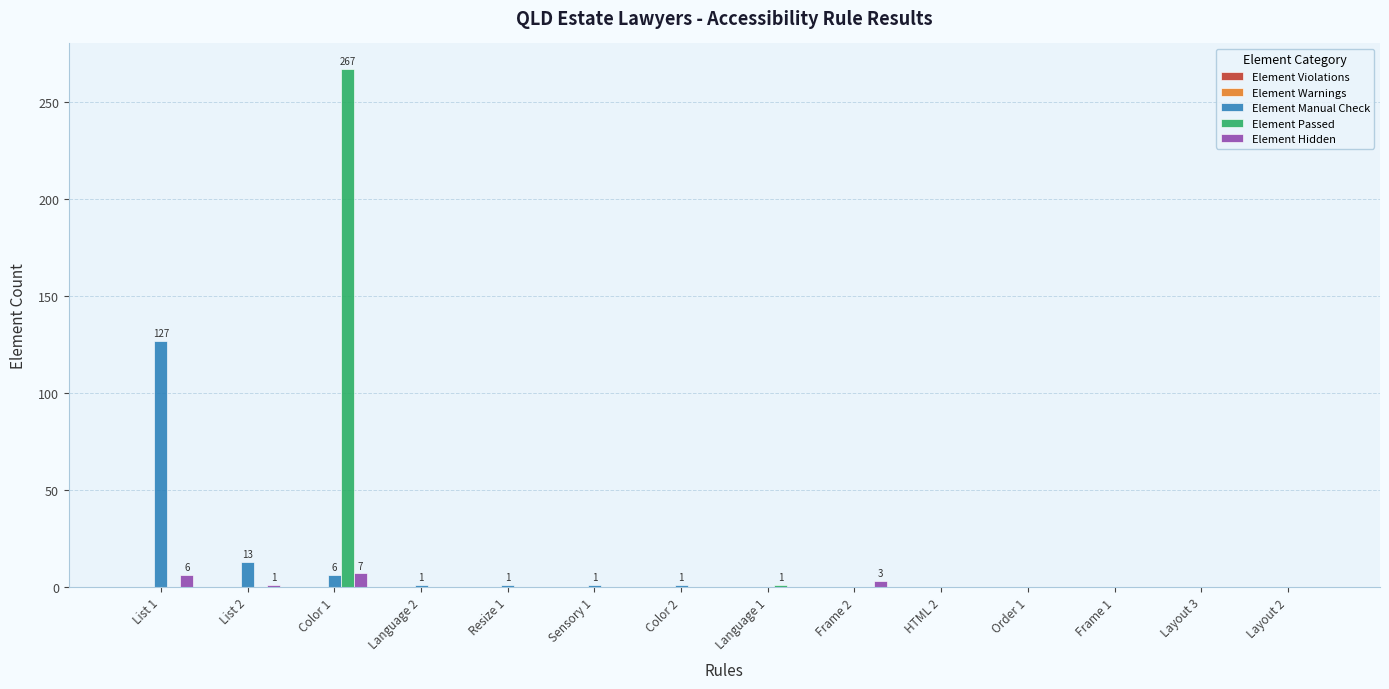

Which category has the highest value across all series?

Color 1